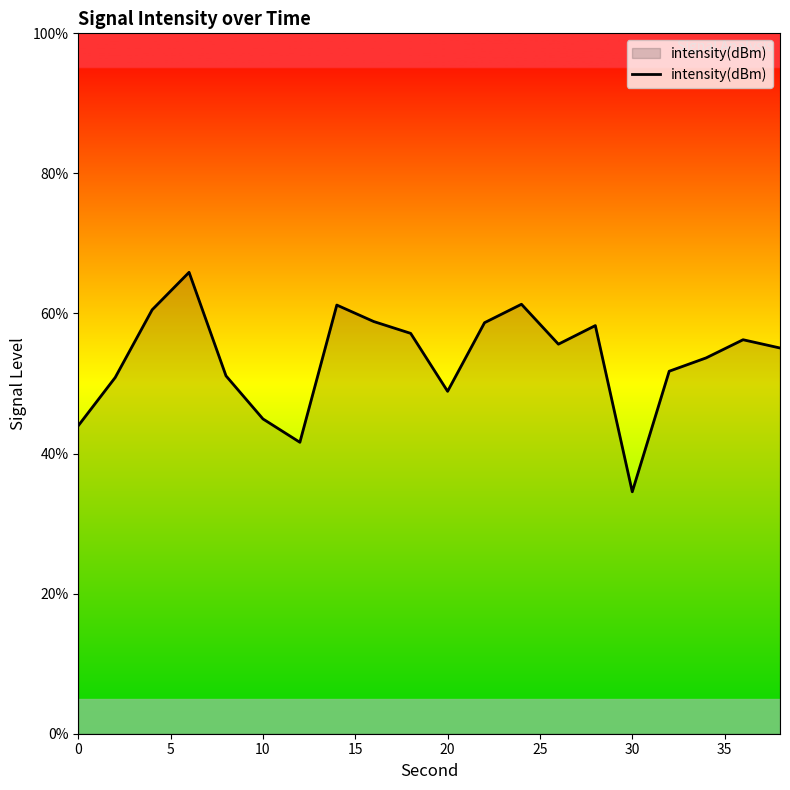

What is the difference between the maximum and minimum values?

31.3